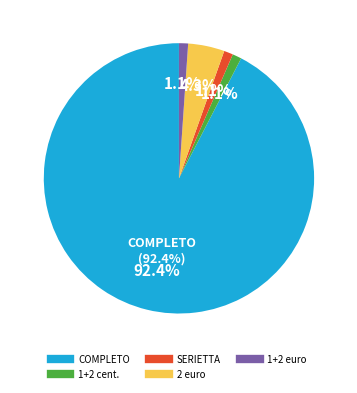

What is the largest slice in the pie chart?

COMPLETO